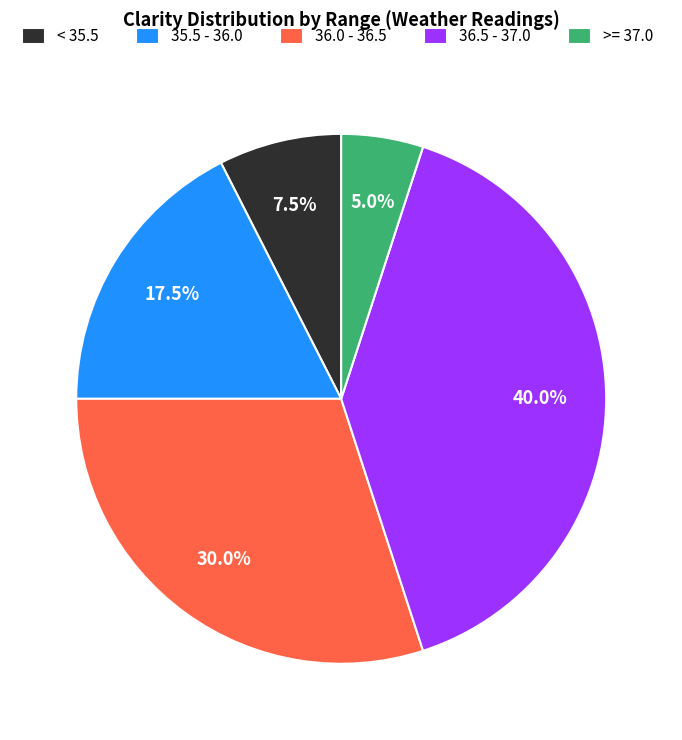

Between 36.5 - 37.0 and >= 37.0, which is larger?

36.5 - 37.0